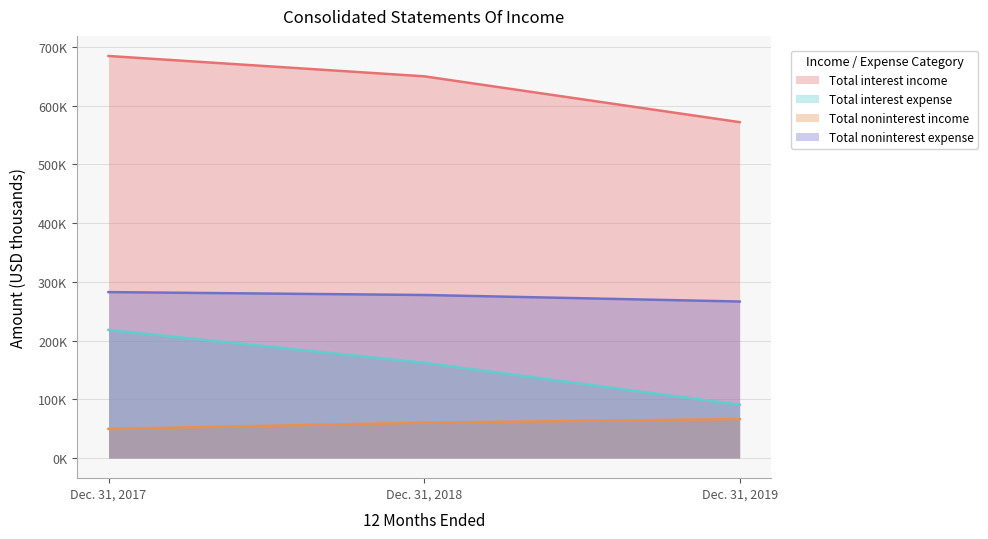

How many categories are shown in the chart?

3